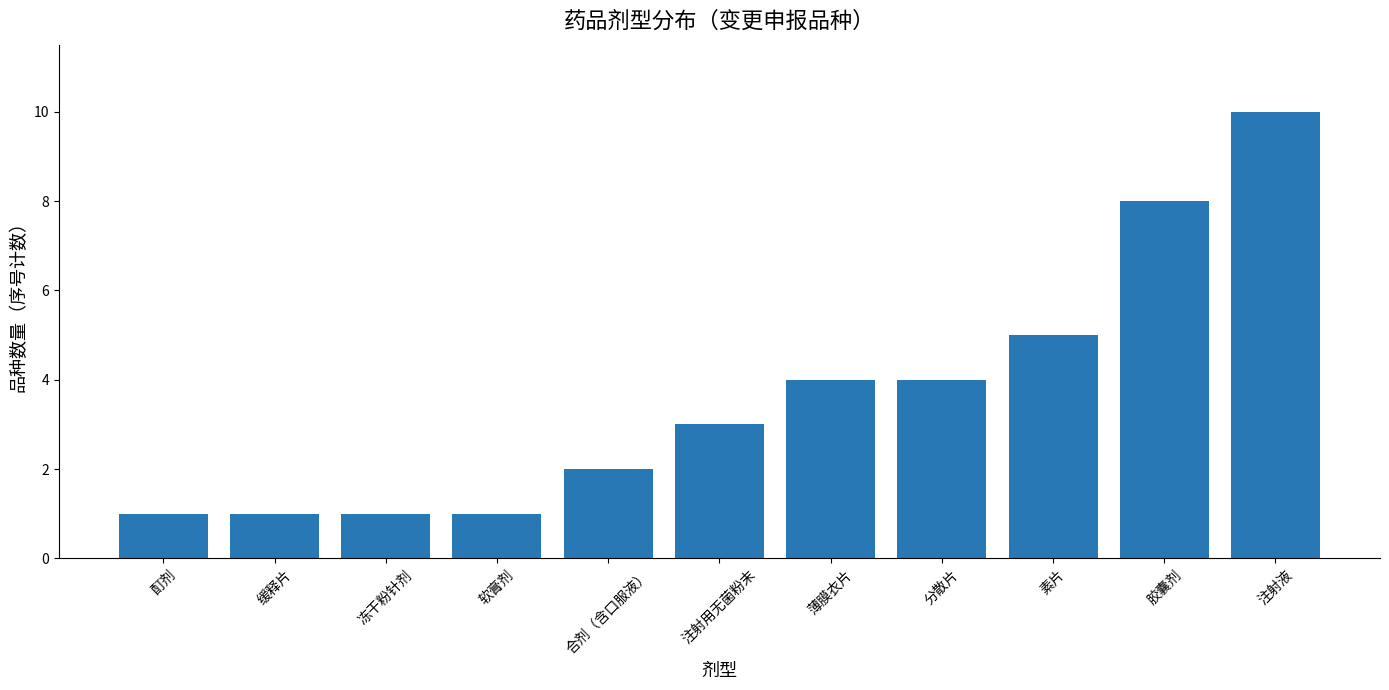

What is the change in value from 分散片 to 素片?

+1